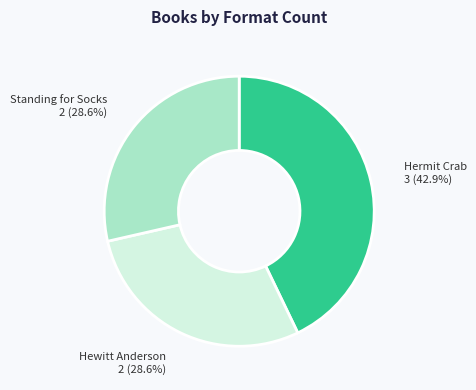

Is there any slice that represents more than half of the pie?

No